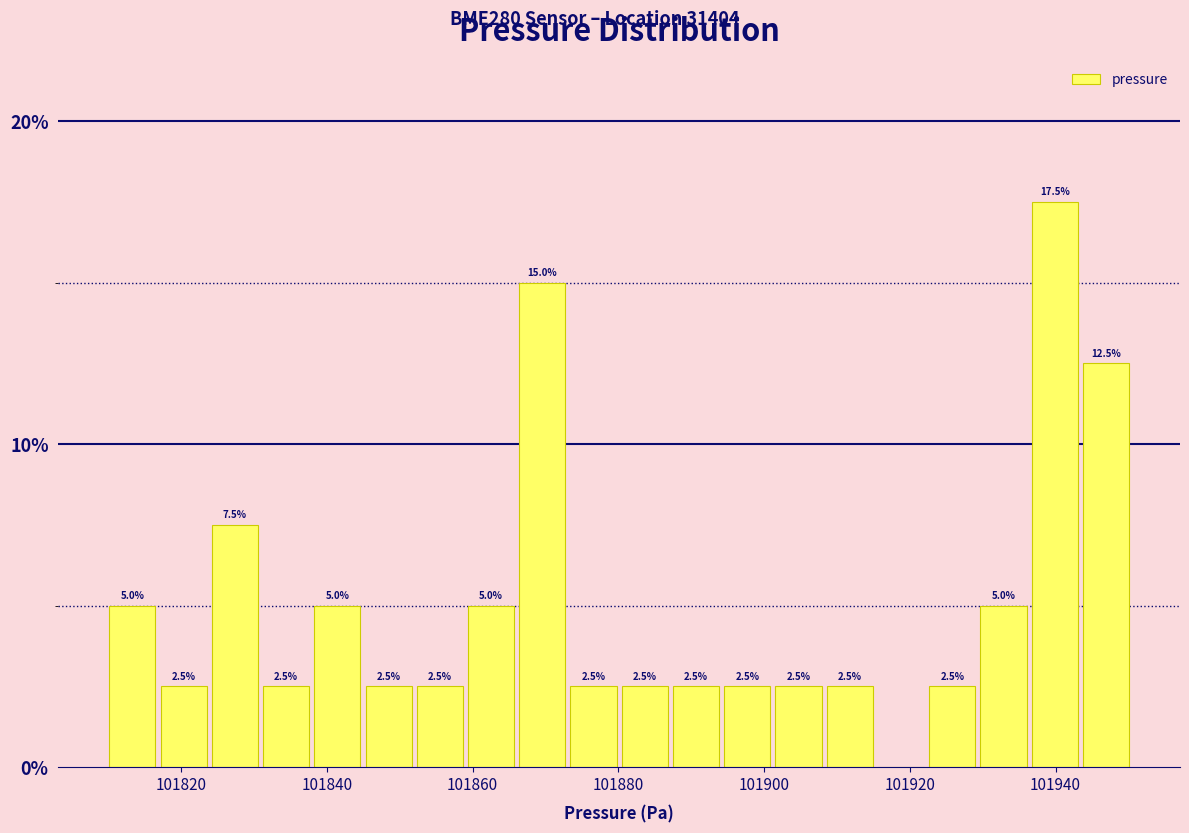

Around what value on the x-axis is the tallest bar? Give the approximate position of its centre, as read against the axis.

101940